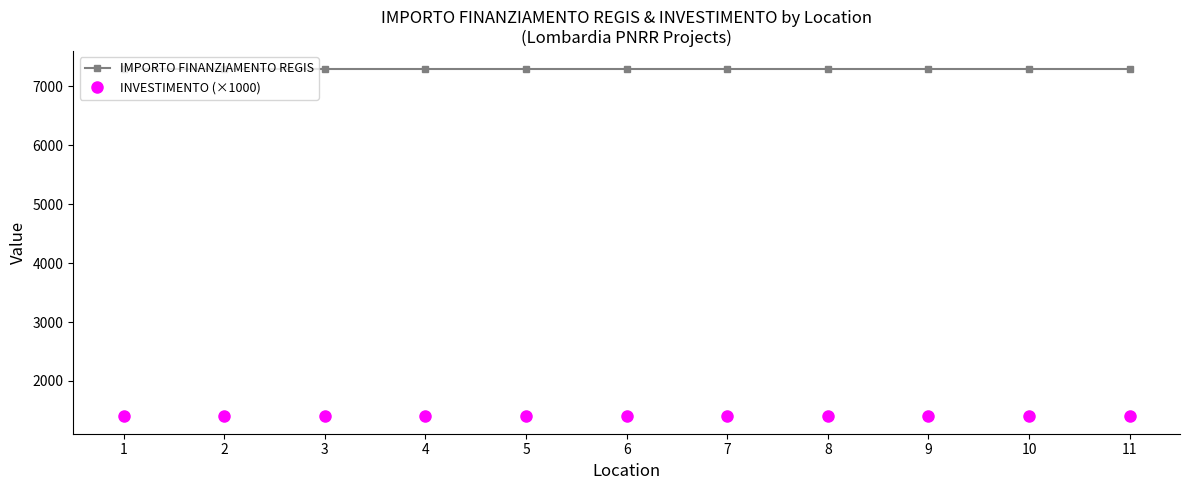

Rank the series at 5 from lowest to highest value.

INVESTIMENTO (×1000), IMPORTO FINANZIAMENTO REGIS